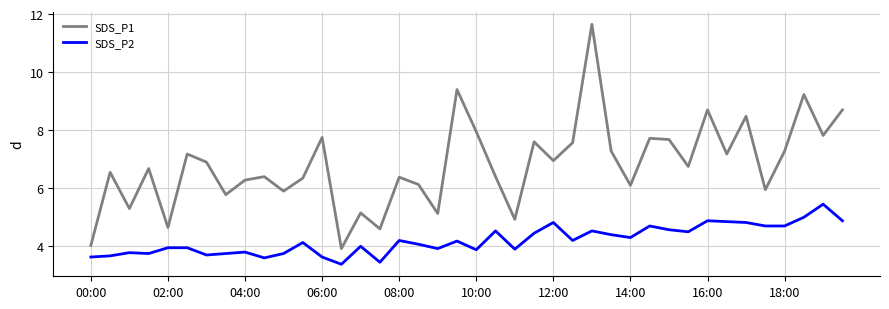

What is the maximum value for SDS_P2?

5.5